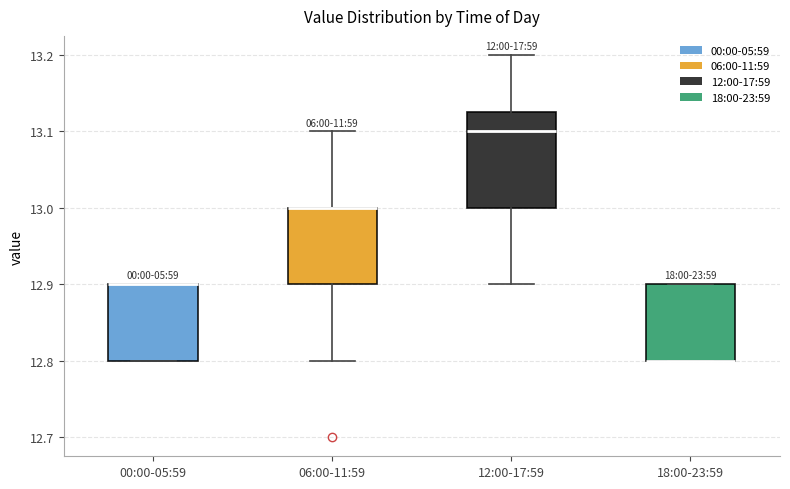

Which box is the tallest, from its lower edge to its upper edge?

12:00-17:59